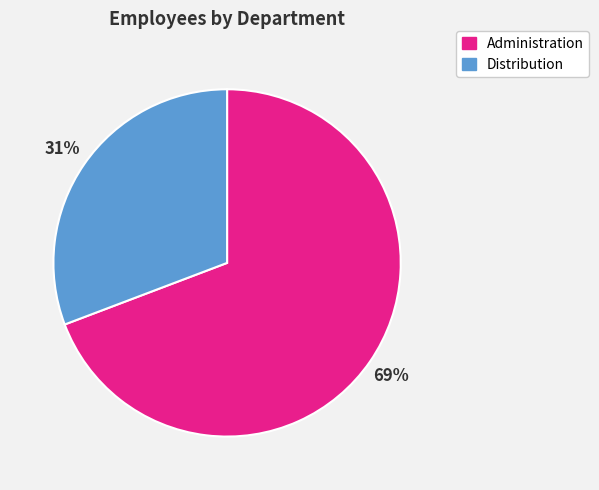

Which category has the biggest portion of the pie?

Administration